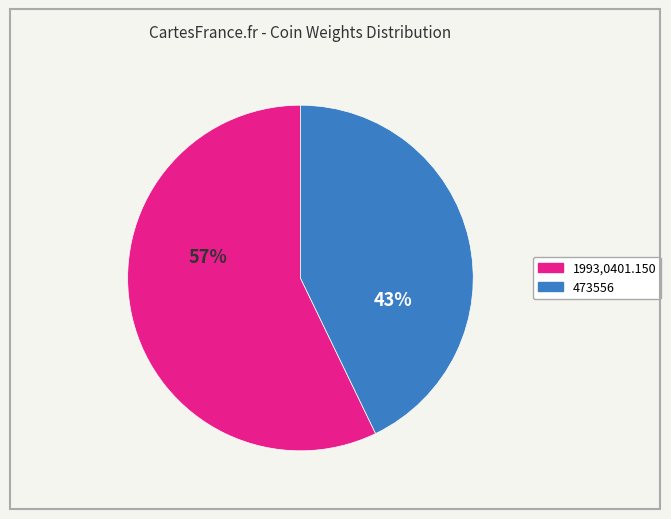

What is the smallest slice in the pie chart?

473556